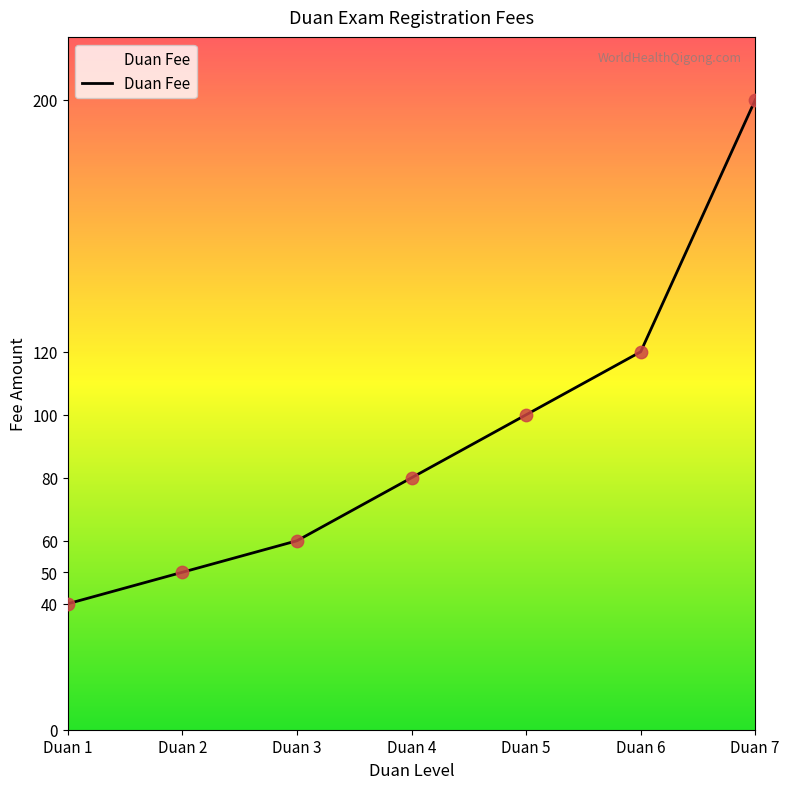

Between Duan 5 and Duan 1, which is larger?

Duan 5